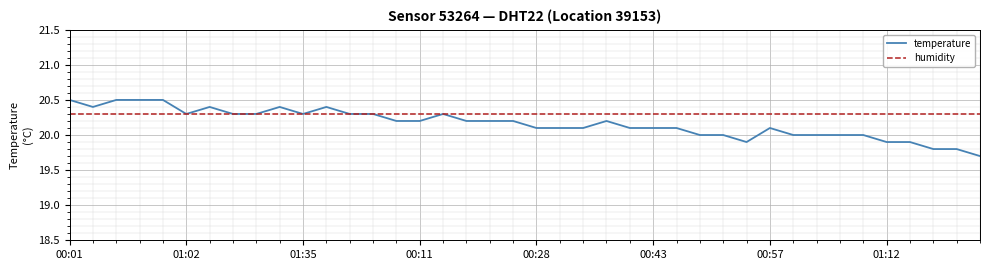

Which series has the largest total across all categories?

humidity